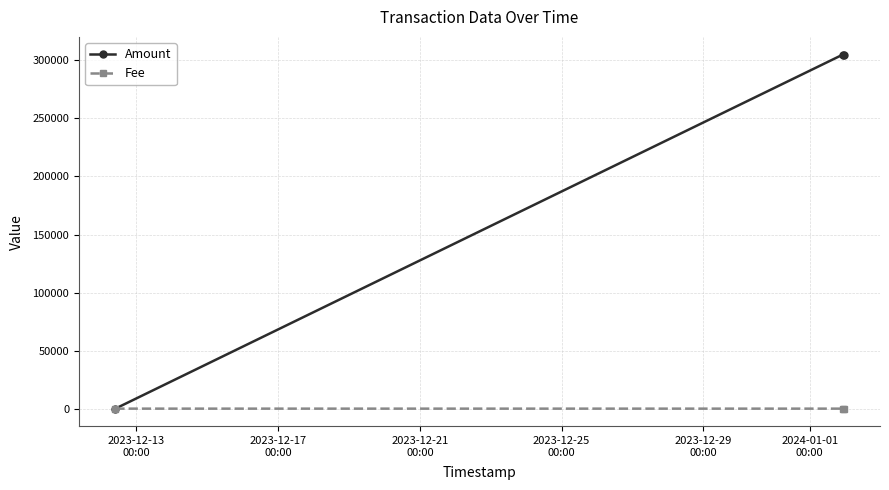

List the series in order of their peak value, highest first.

Amount, Fee